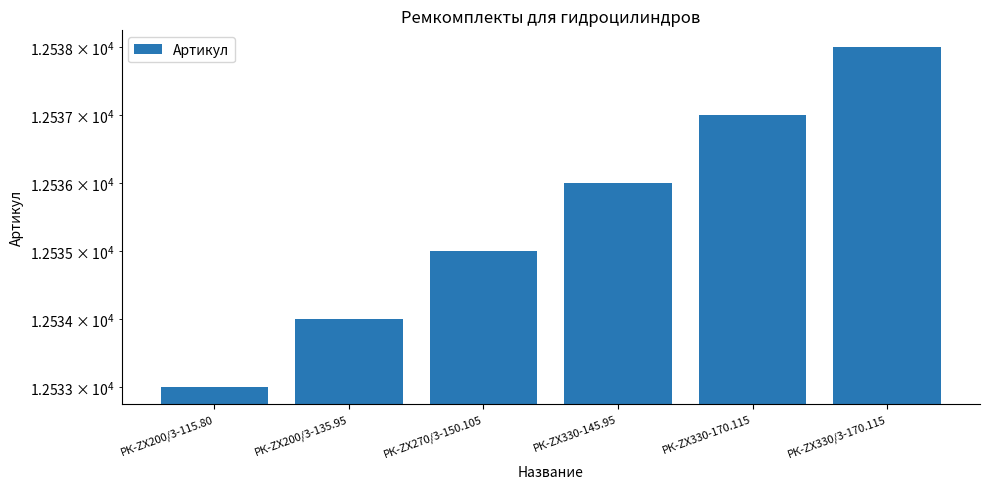

How many values are between 12534 and 12537?

4